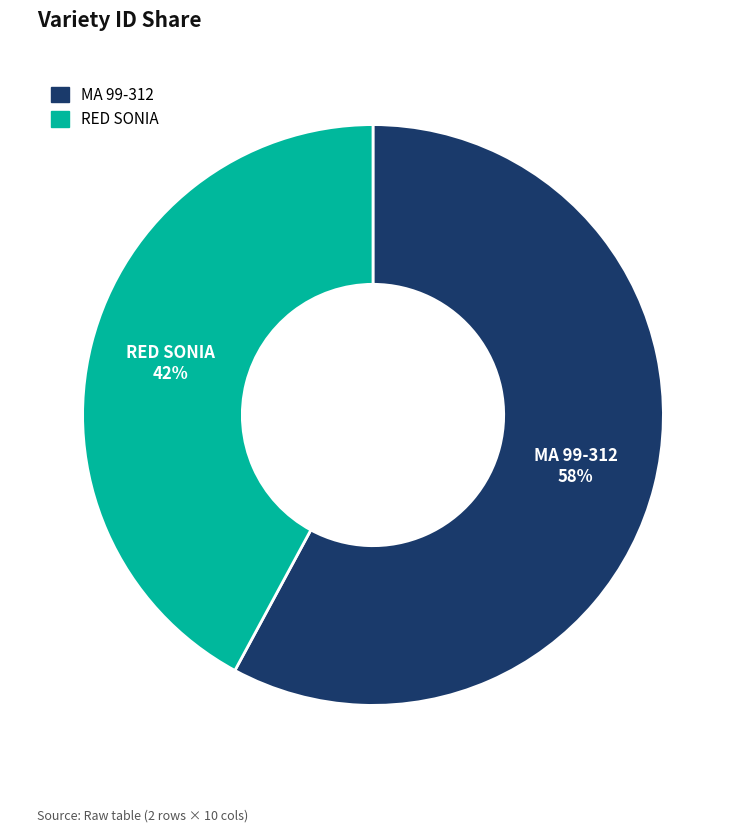

Is the sum of RED SONIA and MA 99-312 greater than half?

Yes